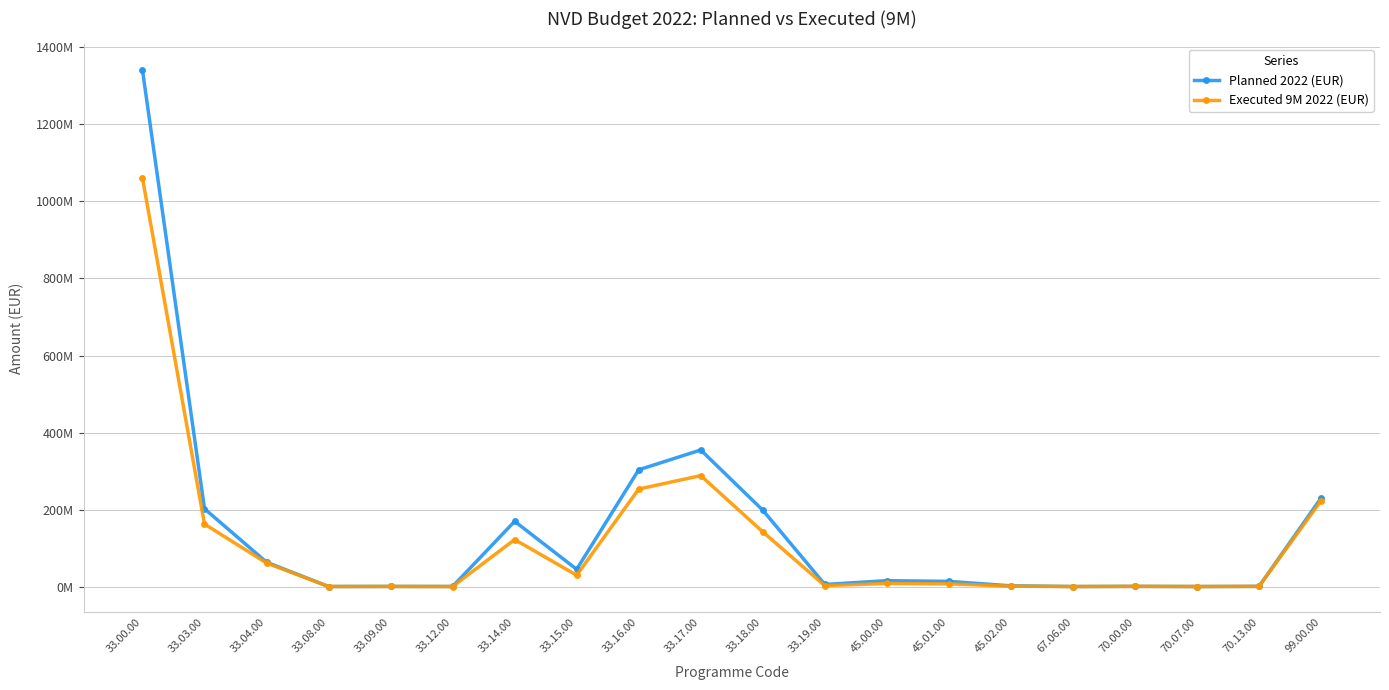

What is the difference between the maximum and minimum values in the Planned 2022 (EUR) series?

1341556811.0